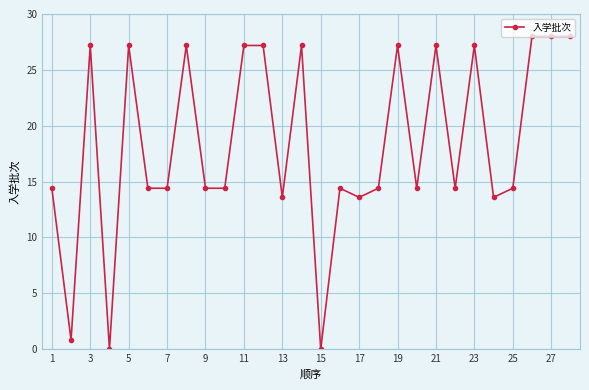

What is the value of the 20th point from the left?

14.4